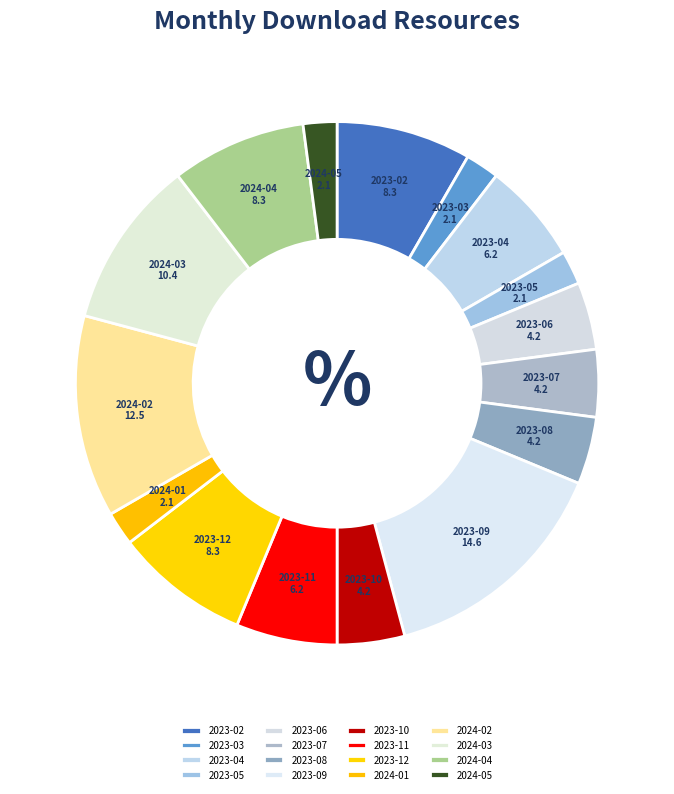

Do 2023-08 and 2023-11 together represent more than half of the pie?

No